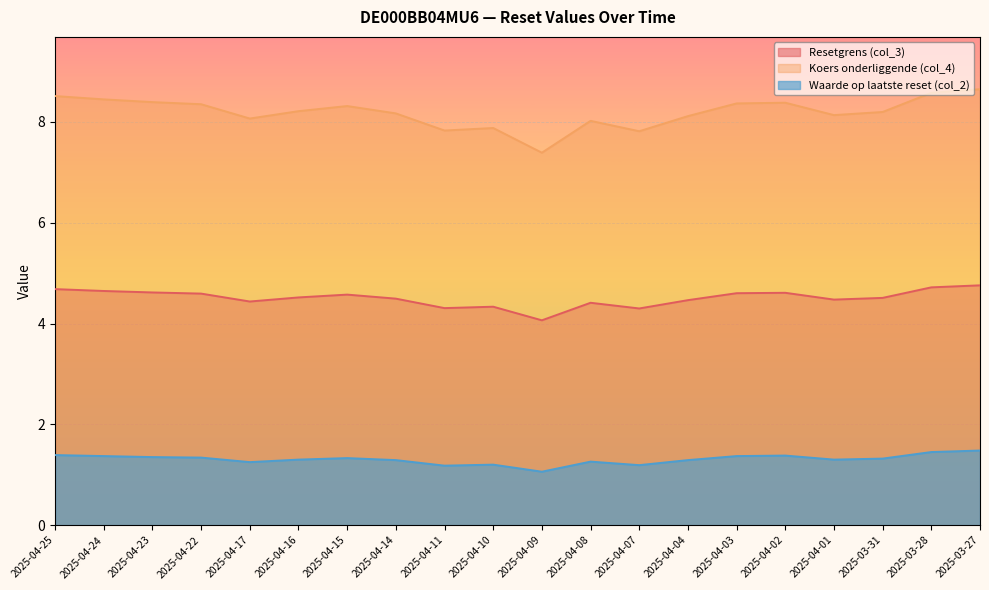

What are all the series names shown in the legend?

Resetgrens (col_3), Koers onderliggende (col_4), Waarde op laatste reset (col_2)